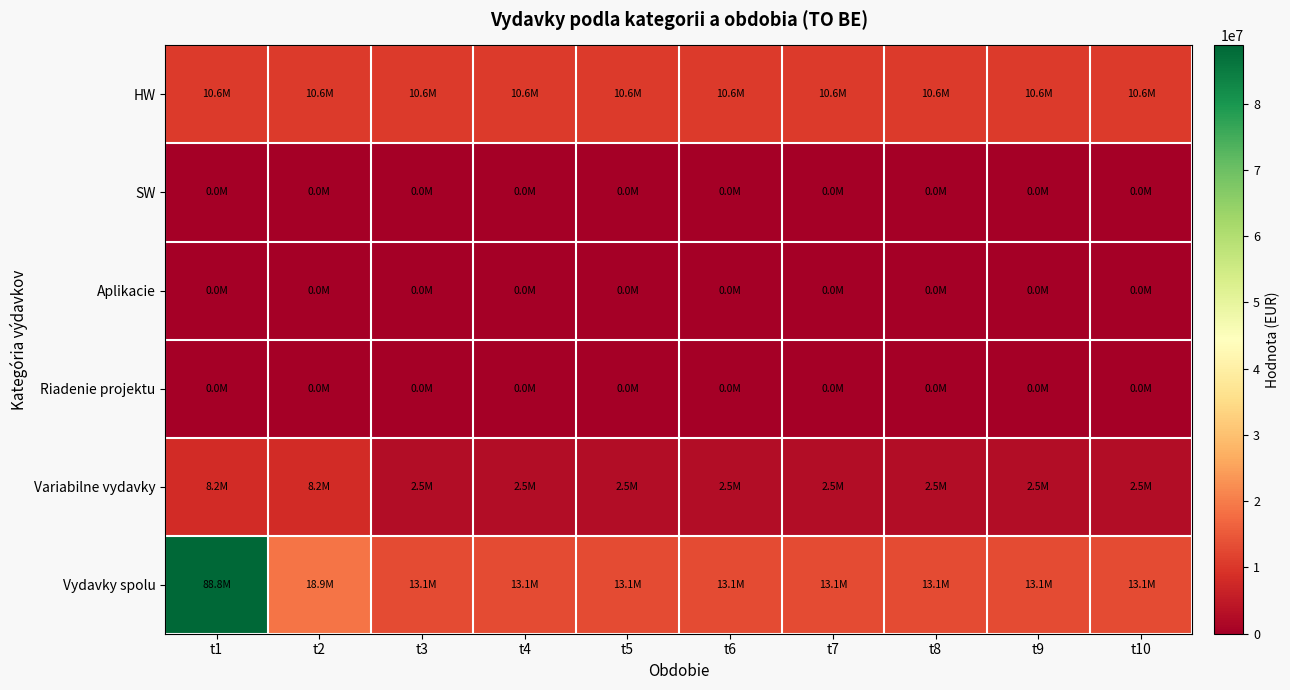

Which category has the lowest value across all series?

t1